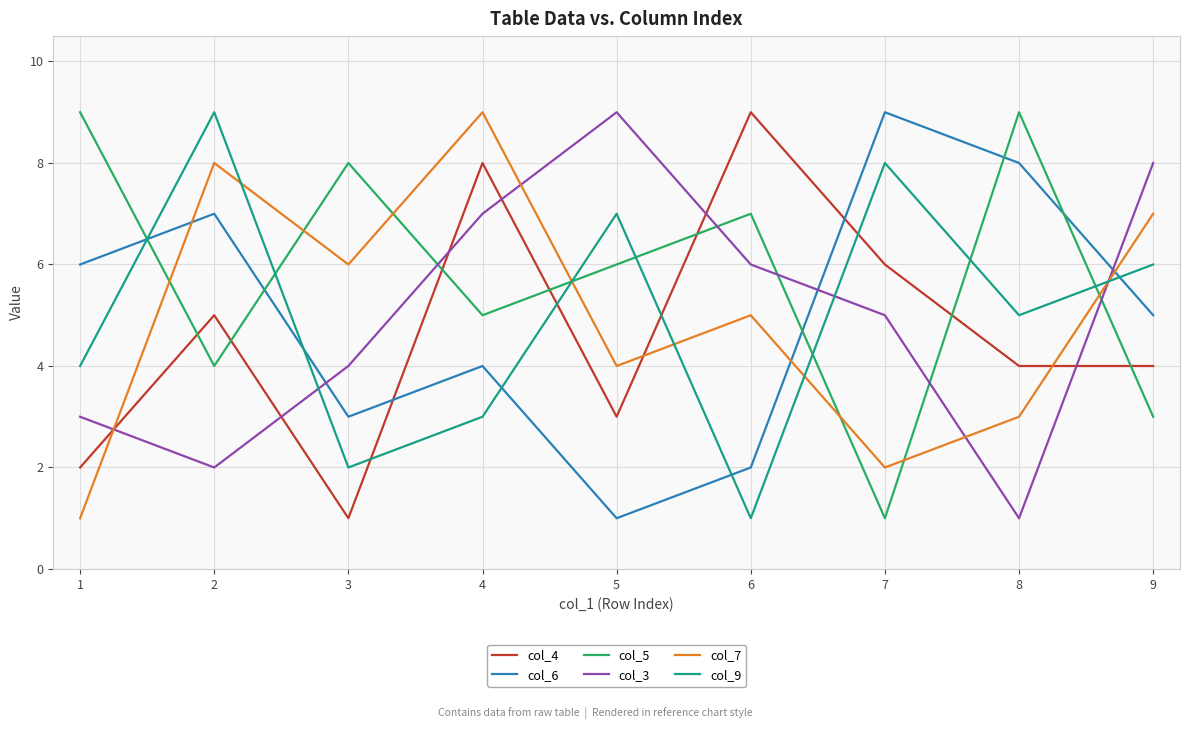

Is it true that col_6 equals 3 at 3?

True